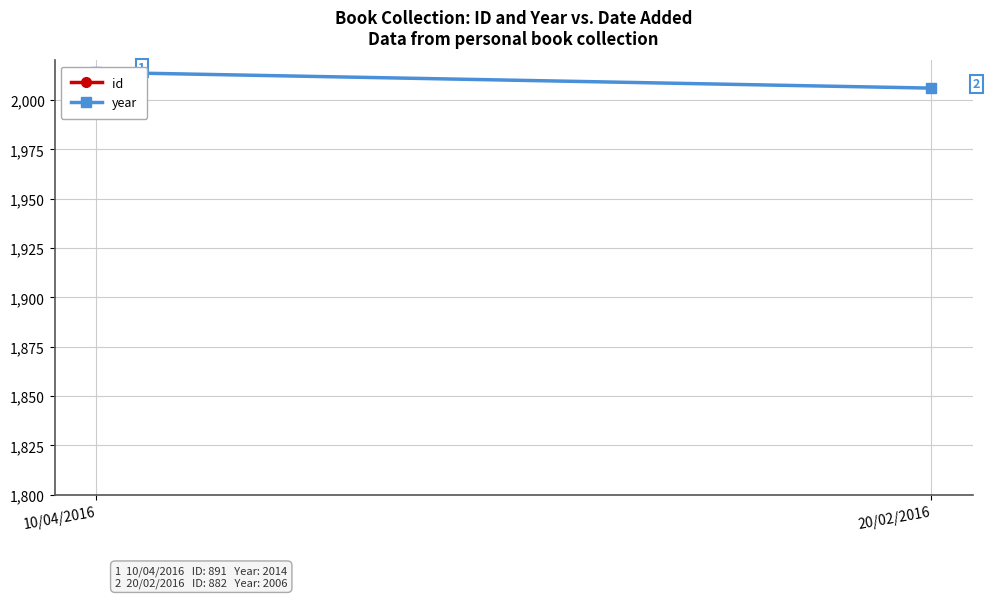

Is the value of id at 10/04/2016 greater than the value of year at 10/04/2016?

No